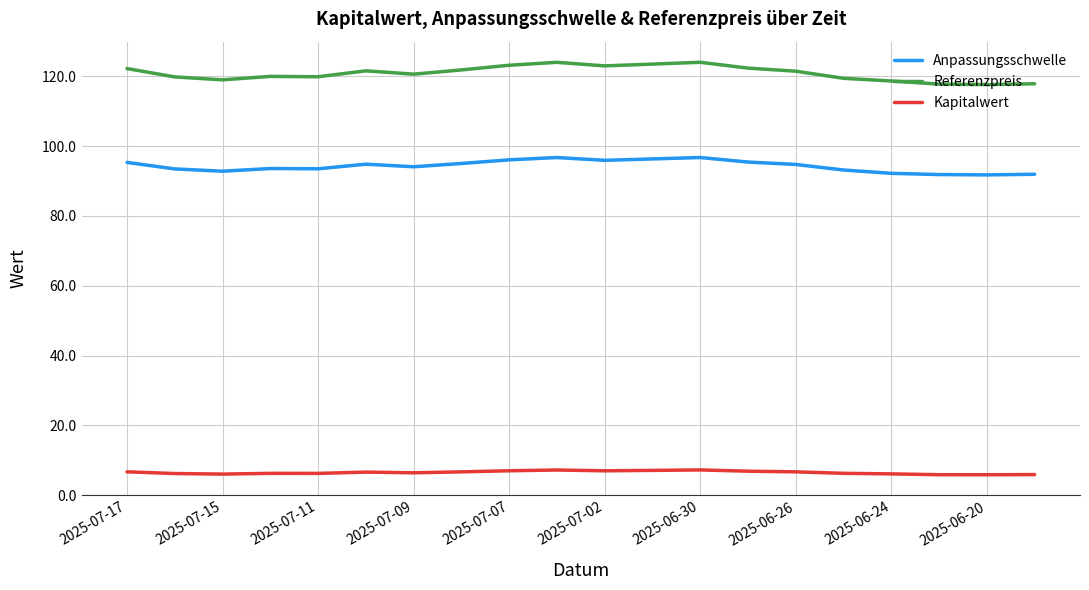

True or false: Anpassungsschwelle and Kapitalwert cross at least once.

False